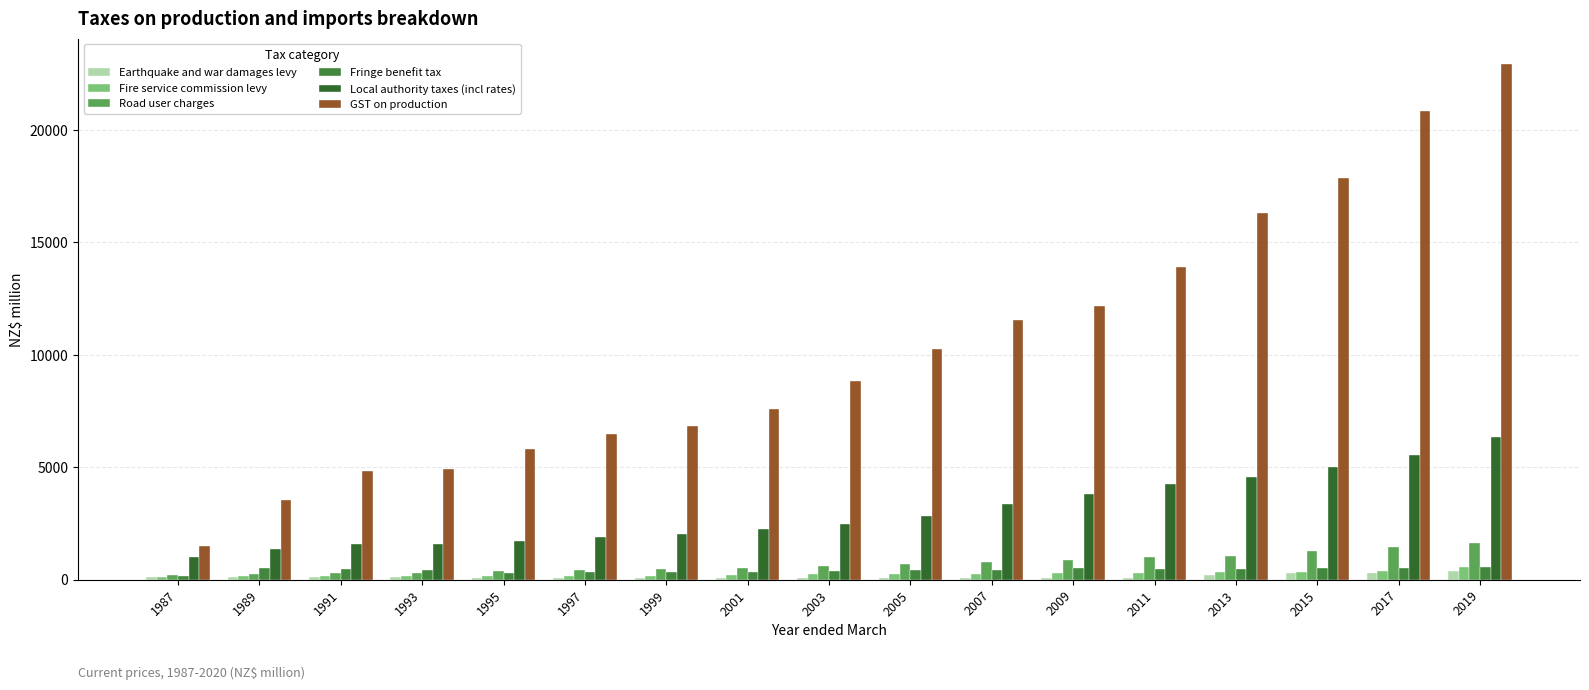

Rank the series by their maximum value, from highest to lowest.

GST on production, Local authority taxes (incl rates), Road user charges, Fire service commission levy, Fringe benefit tax, Earthquake and war damages levy